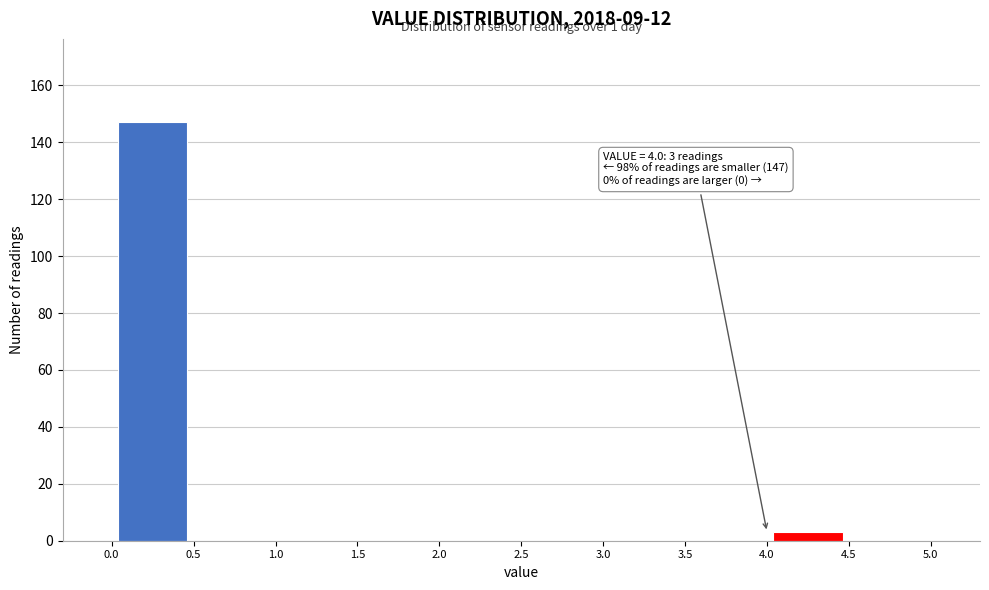

Over which range of the x-axis is the bar tallest?

0.0 to 0.5